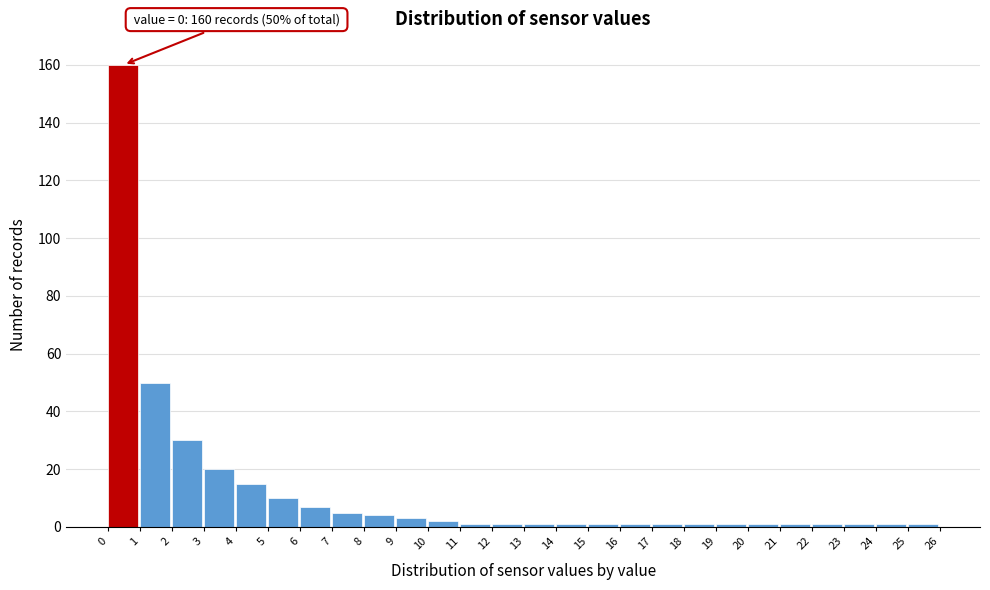

Over which range of the x-axis is the bar tallest?

0 to 1